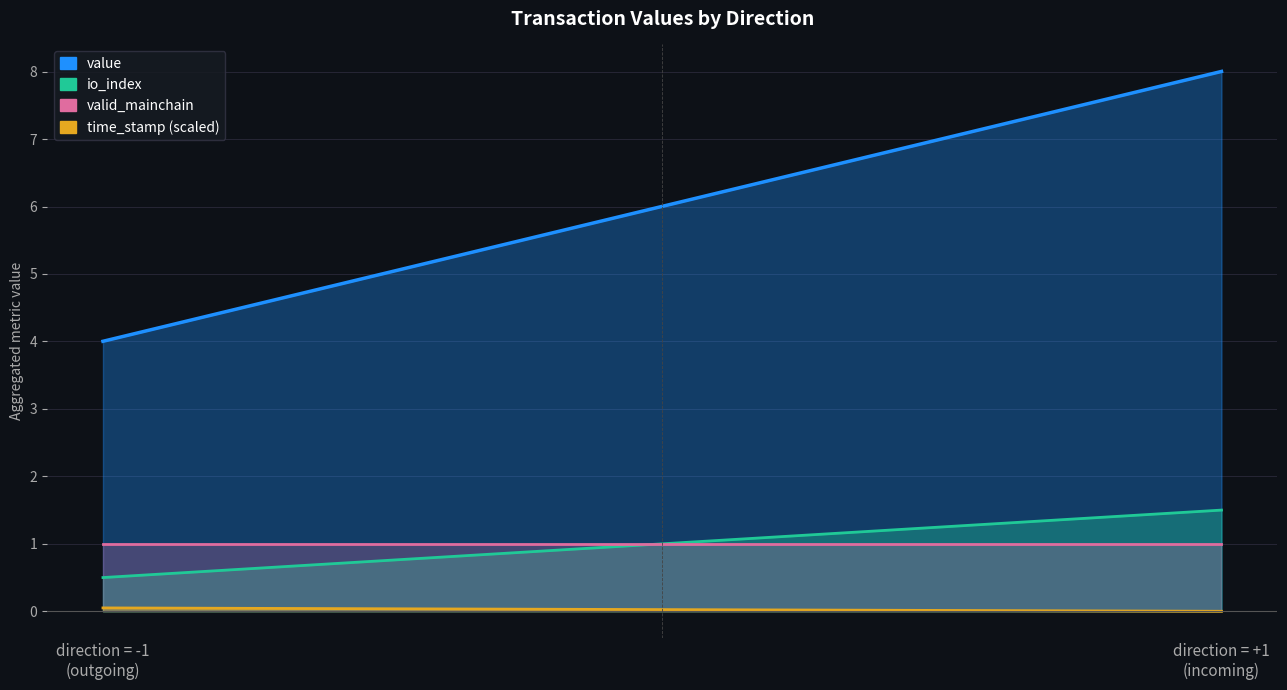

Which label corresponds to the largest value in the chart?

direction = +1
(incoming)